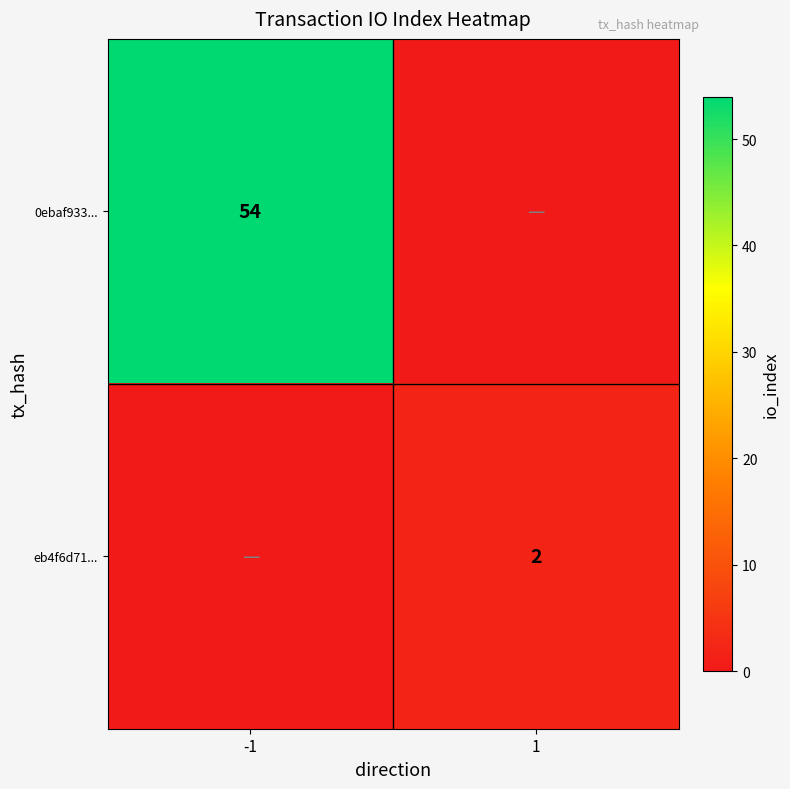

True or false: 0ebaf933... has a value of 54 at -1.

True